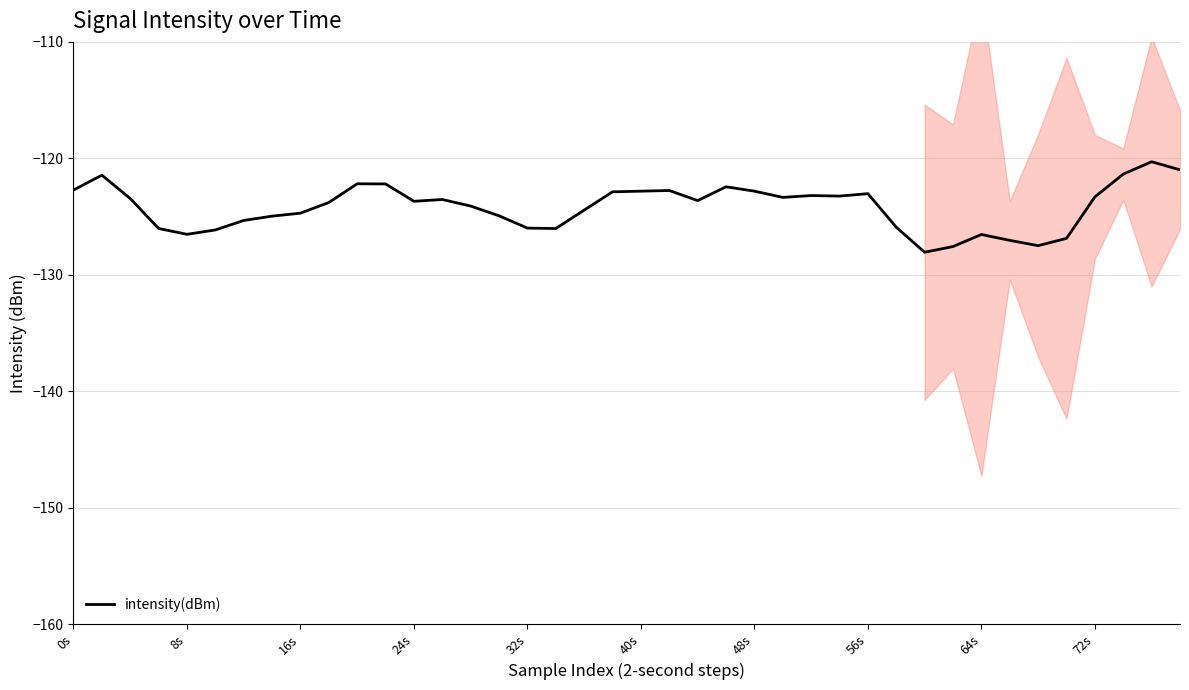

What is the difference between the maximum and minimum values?

7.8